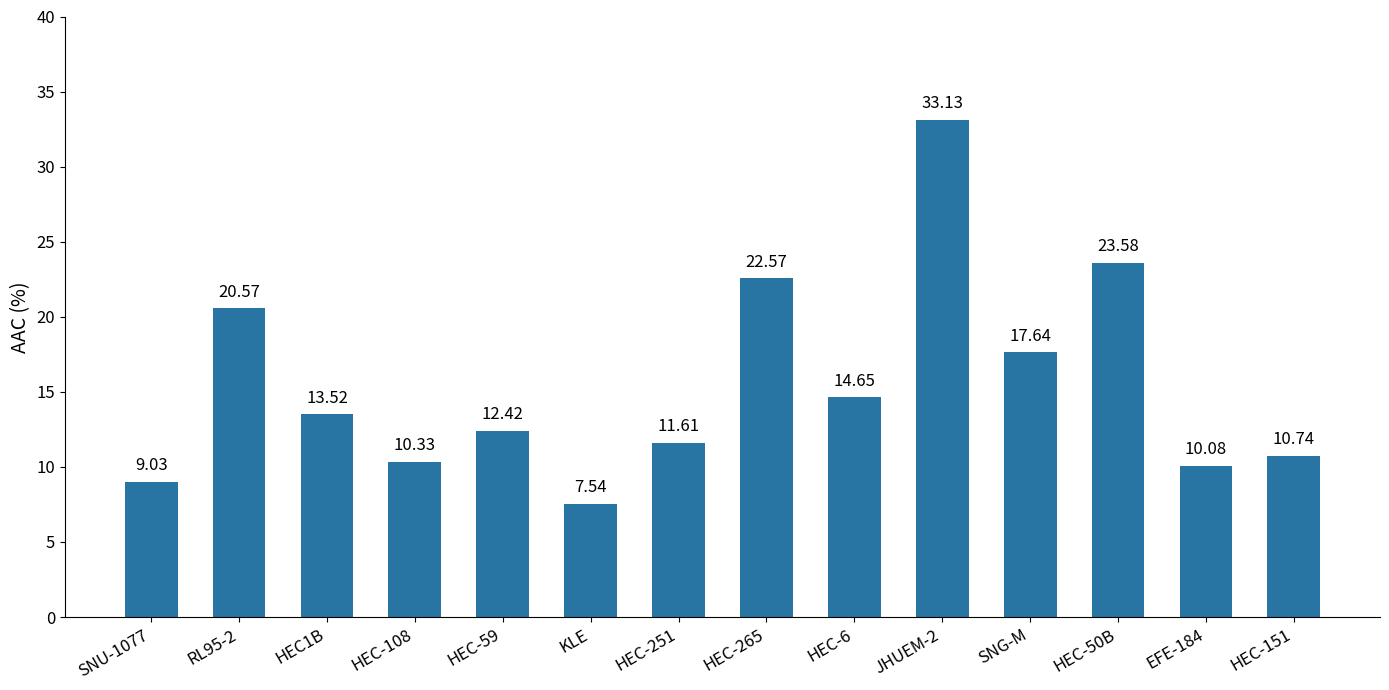

At which category does the chart reach its peak across all series?

JHUEM-2